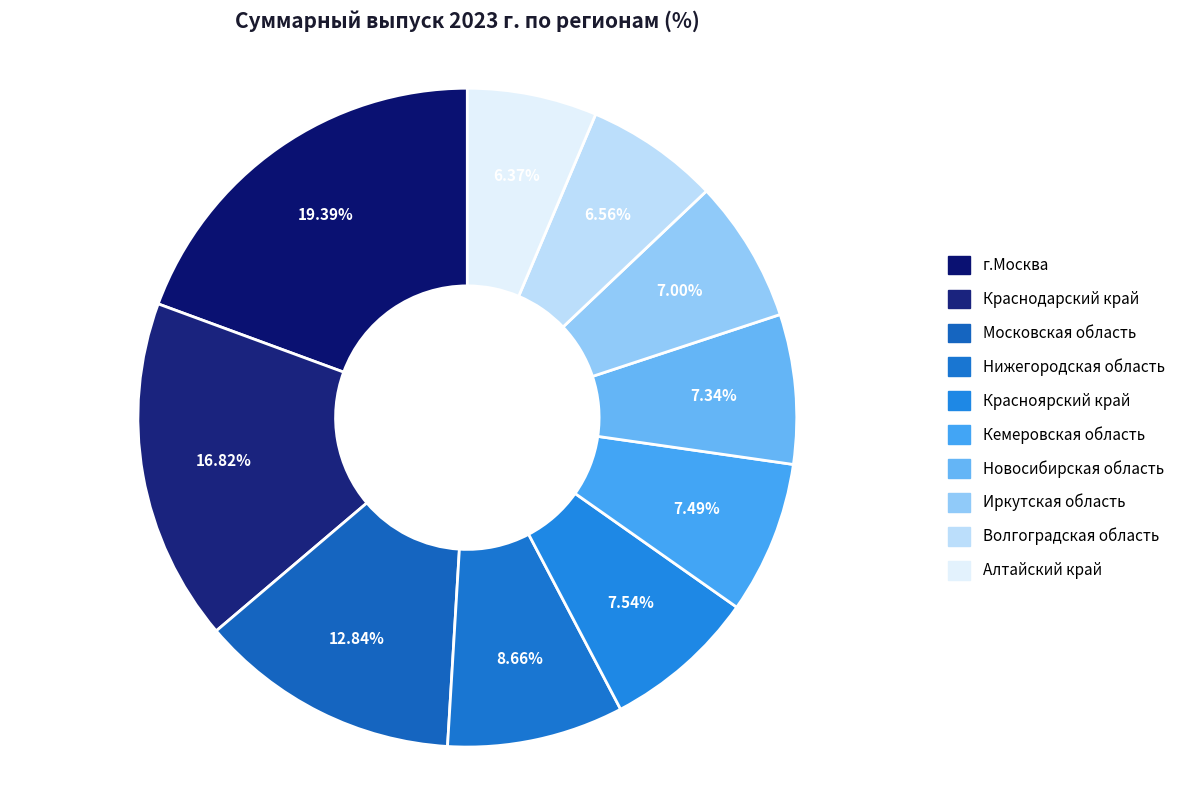

How many segments does this pie chart have?

10